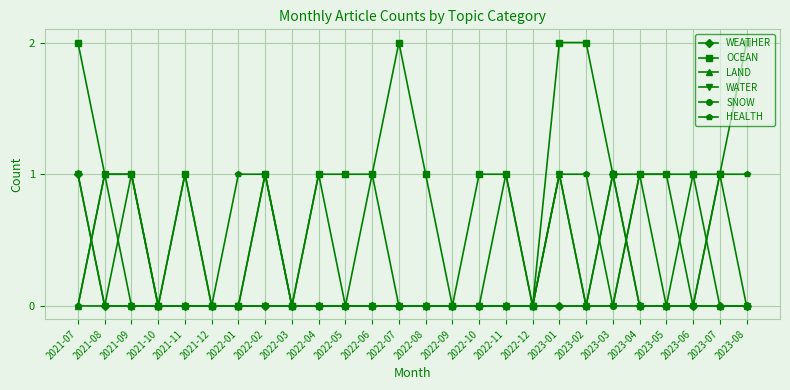

Reading left to right, extract all data points from this chart.

WEATHER: 2021-07=1	2021-08=0	2021-09=0	2021-10=0	2021-11=0	2021-12=0	2022-01=0	2022-02=0	2022-03=0	2022-04=0	2022-05=0	2022-06=0	2022-07=0	2022-08=0	2022-09=0	2022-10=0	2022-11=0	2022-12=0	2023-01=0	2023-02=0	2023-03=1	2023-04=0	2023-05=0	2023-06=0	2023-07=0	2023-08=0
OCEAN: 2021-07=2	2021-08=1	2021-09=1	2021-10=0	2021-11=1	2021-12=0	2022-01=0	2022-02=1	2022-03=0	2022-04=1	2022-05=1	2022-06=1	2022-07=2	2022-08=1	2022-09=0	2022-10=1	2022-11=1	2022-12=0	2023-01=2	2023-02=2	2023-03=1	2023-04=1	2023-05=1	2023-06=1	2023-07=1	2023-08=2
LAND: 2021-07=0	2021-08=1	2021-09=0	2021-10=0	2021-11=0	2021-12=0	2022-01=0	2022-02=1	2022-03=0	2022-04=0	2022-05=0	2022-06=0	2022-07=0	2022-08=0	2022-09=0	2022-10=0	2022-11=0	2022-12=0	2023-01=1	2023-02=0	2023-03=1	2023-04=0	2023-05=0	2023-06=1	2023-07=0	2023-08=0
WATER: 2021-07=1	2021-08=0	2021-09=0	2021-10=0	2021-11=0	2021-12=0	2022-01=0	2022-02=0	2022-03=0	2022-04=0	2022-05=0	2022-06=0	2022-07=0	2022-08=0	2022-09=0	2022-10=0	2022-11=0	2022-12=0	2023-01=1	2023-02=0	2023-03=0	2023-04=0	2023-05=0	2023-06=0	2023-07=1	2023-08=0
SNOW: 2021-07=0	2021-08=1	2021-09=1	2021-10=0	2021-11=1	2021-12=0	2022-01=0	2022-02=0	2022-03=0	2022-04=1	2022-05=0	2022-06=0	2022-07=0	2022-08=0	2022-09=0	2022-10=0	2022-11=1	2022-12=0	2023-01=0	2023-02=0	2023-03=0	2023-04=1	2023-05=0	2023-06=0	2023-07=0	2023-08=0
HEALTH: 2021-07=0	2021-08=0	2021-09=1	2021-10=0	2021-11=0	2021-12=0	2022-01=1	2022-02=1	2022-03=0	2022-04=0	2022-05=0	2022-06=1	2022-07=0	2022-08=0	2022-09=0	2022-10=0	2022-11=0	2022-12=0	2023-01=1	2023-02=1	2023-03=0	2023-04=1	2023-05=1	2023-06=0	2023-07=1	2023-08=1